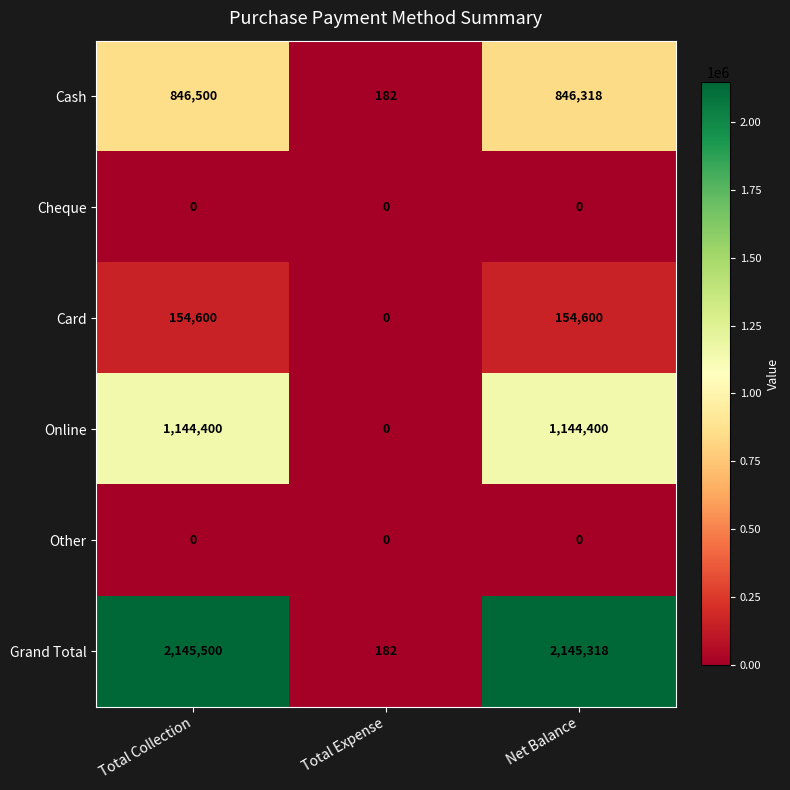

How many categories are shown in the chart?

3